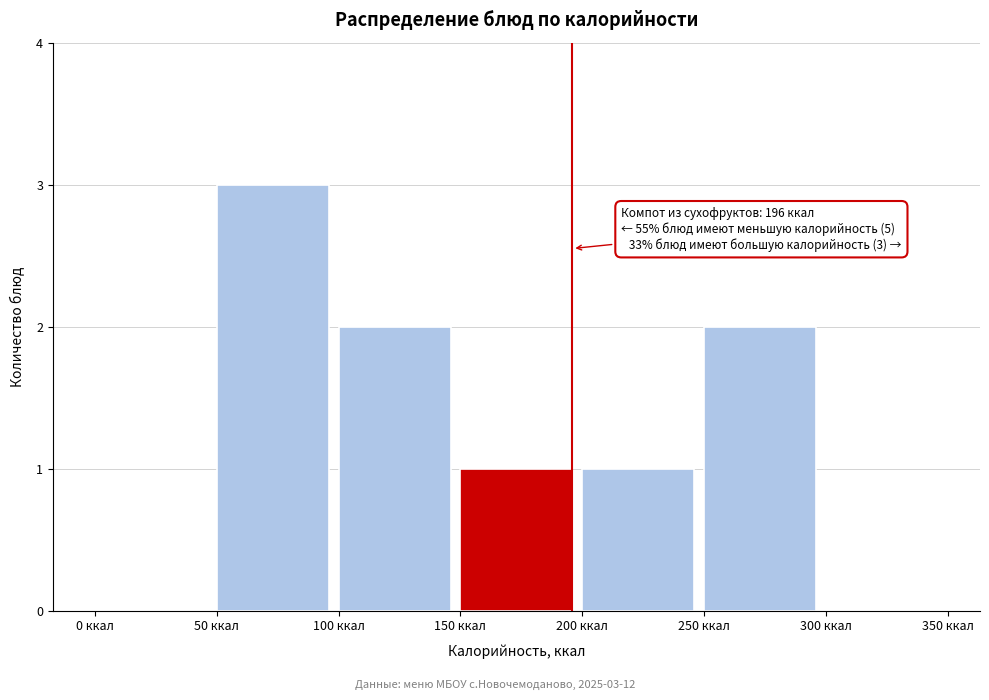

Over which range of the x-axis is the bar tallest?

50 to 100